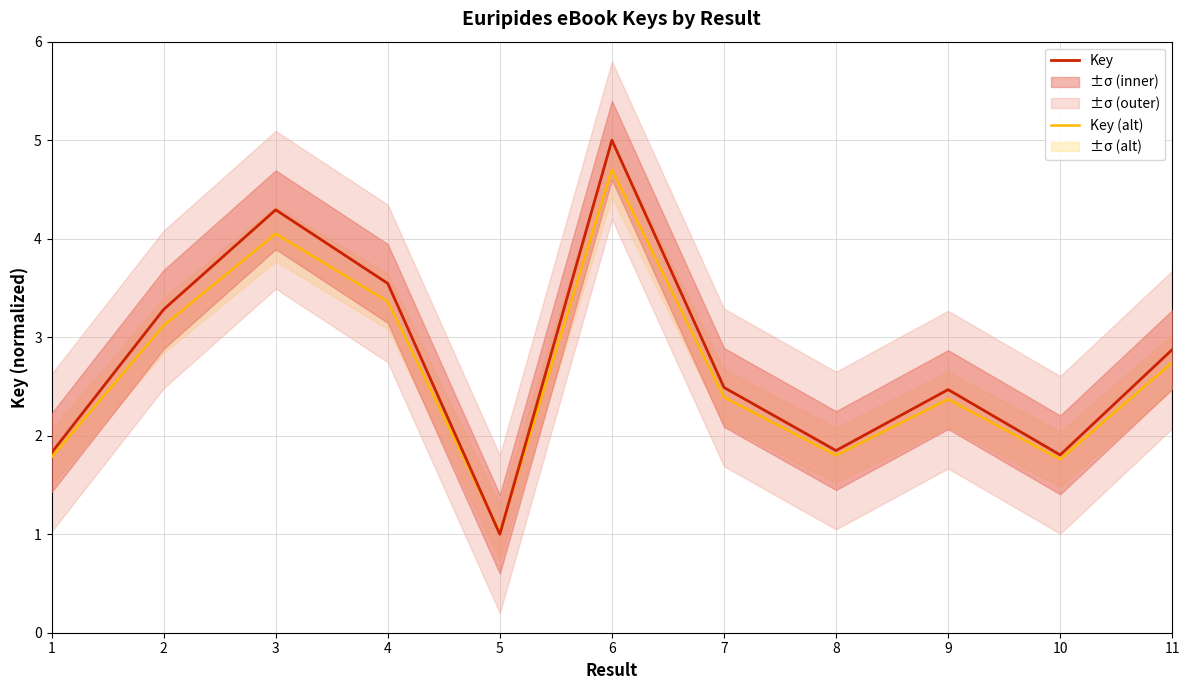

True or false: Key (alt) has a value of 6.2 at 3.

False